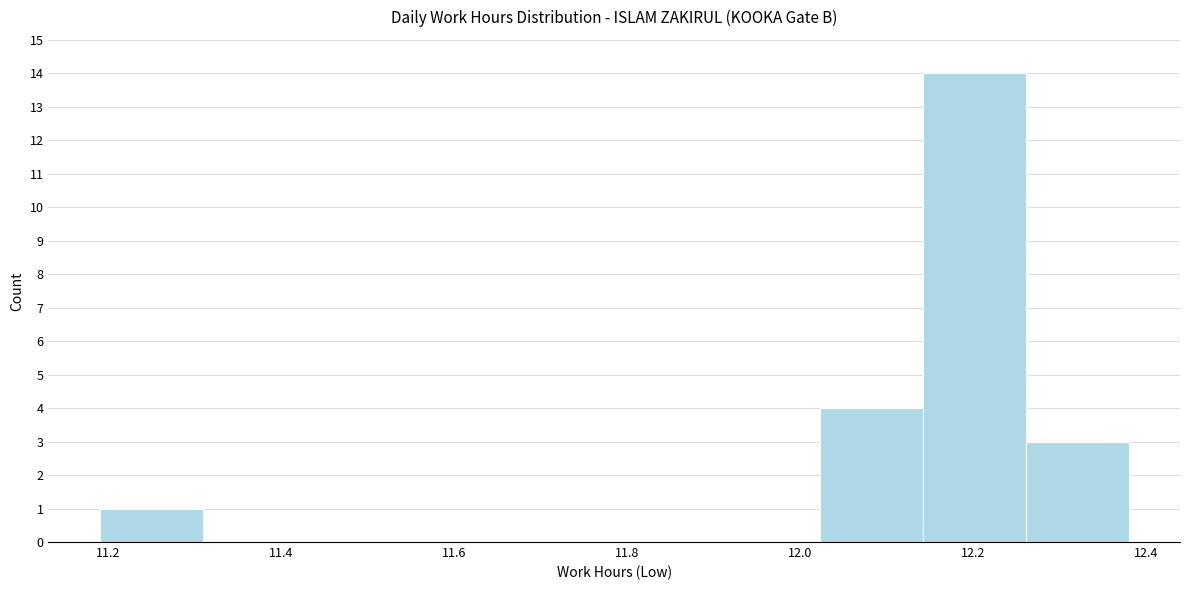

What is the height of the bar covering 11.20 to 11.30 on the x-axis? Neither the bar edges nor the heights are printed on the chart, so give them approximately, as read against the axes.

1